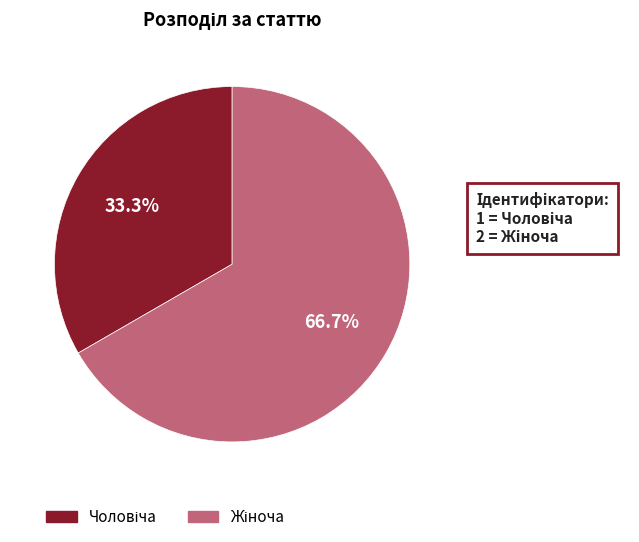

Does any single category account for the majority?

Yes